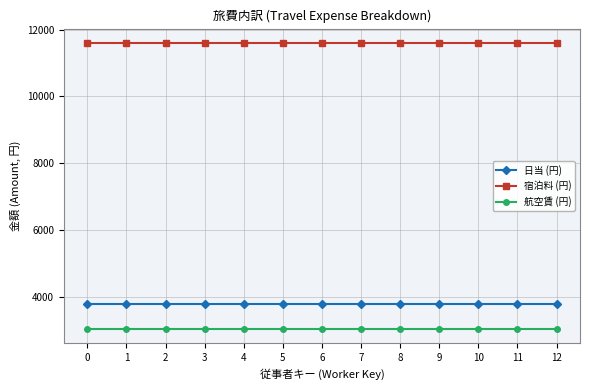

List the series in order of their peak value, highest first.

宿泊料 (円), 日当 (円), 航空賃 (円)